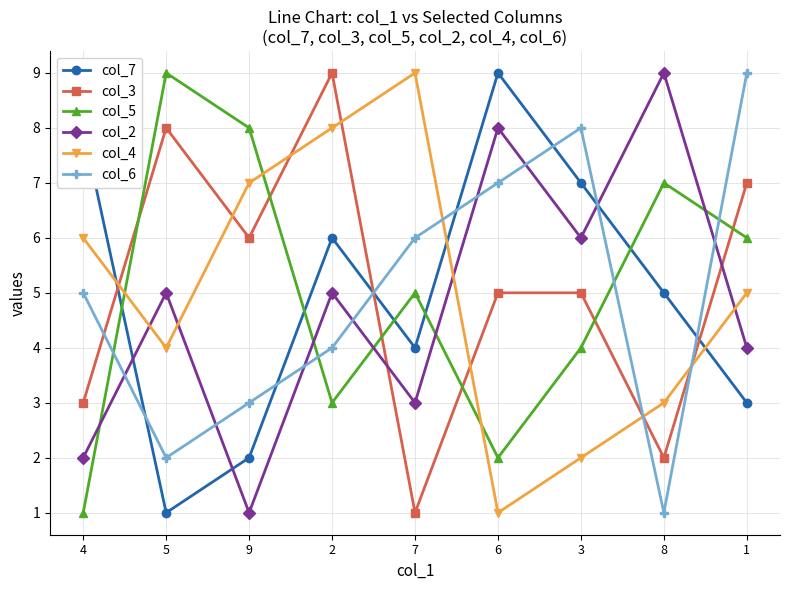

What is the difference between the col_4 values at 7 and 9?

2